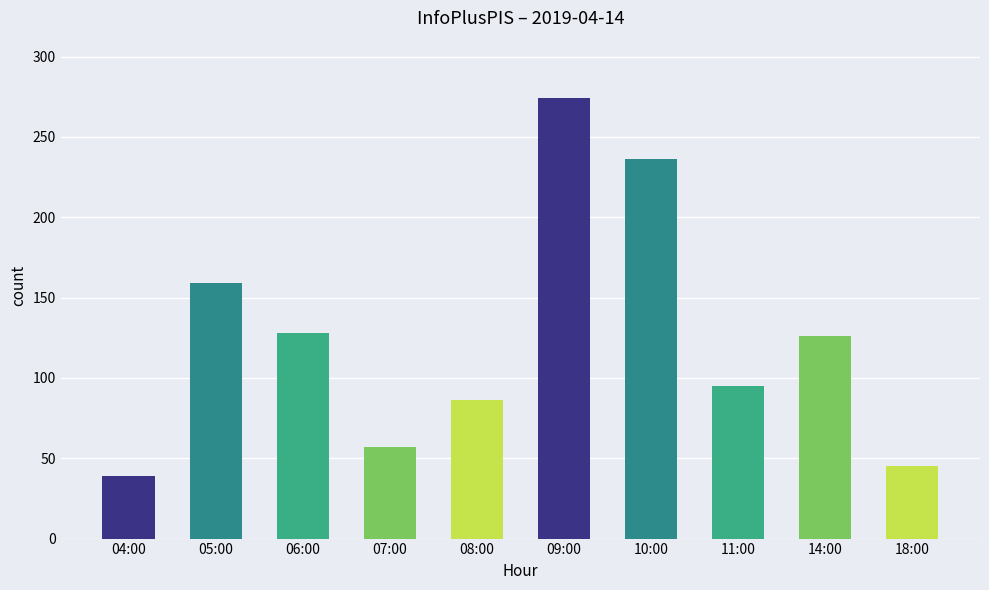

True or false: the data shows 128 at 06:00.

True